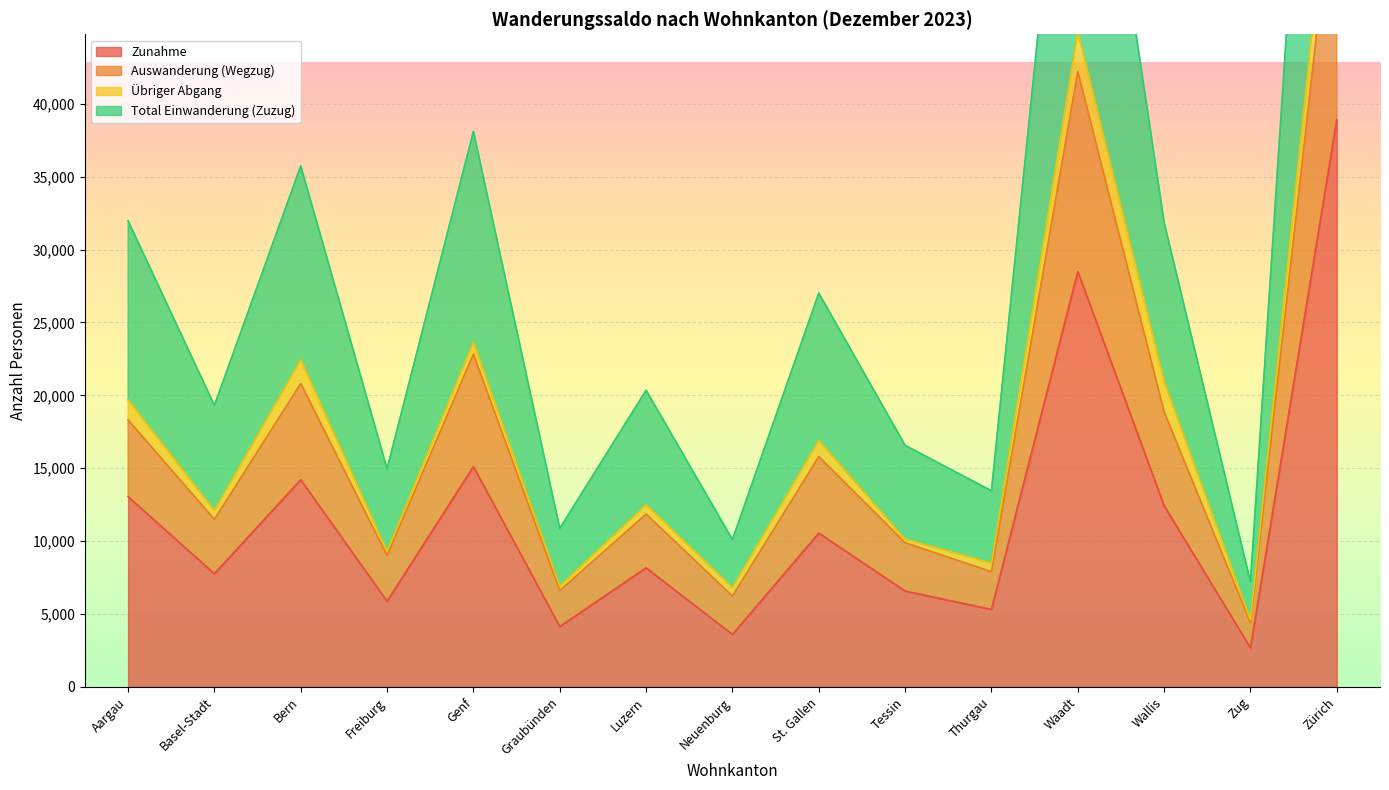

In Zunahme, how many points are higher than both neighbors (excluding endpoints)?

5